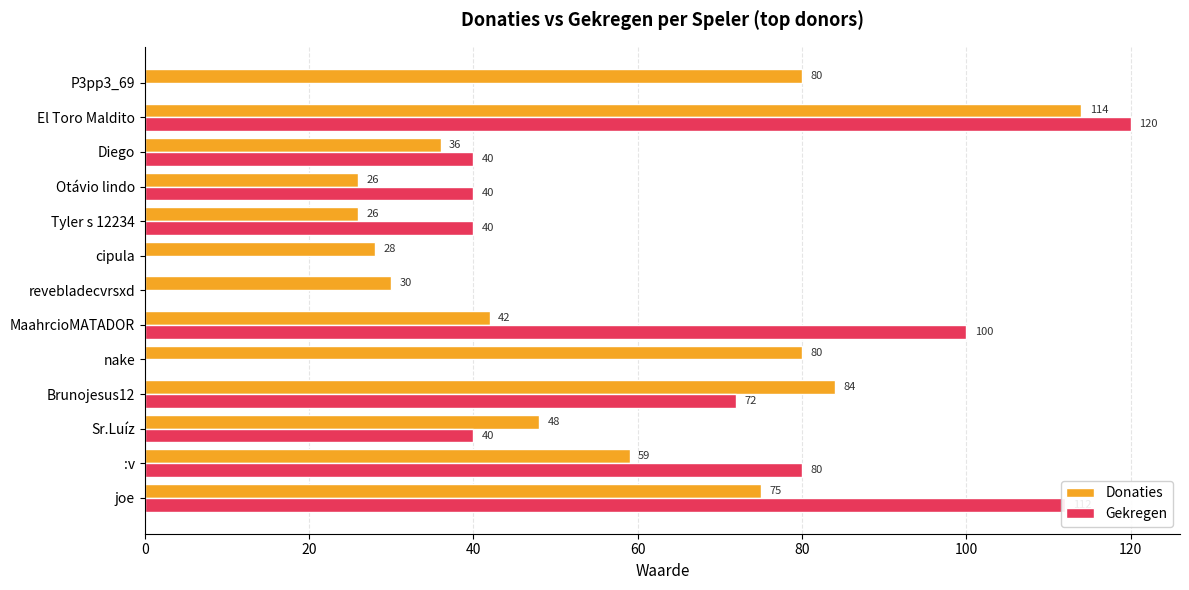

What are all the series names shown in the legend?

Donaties, Gekregen